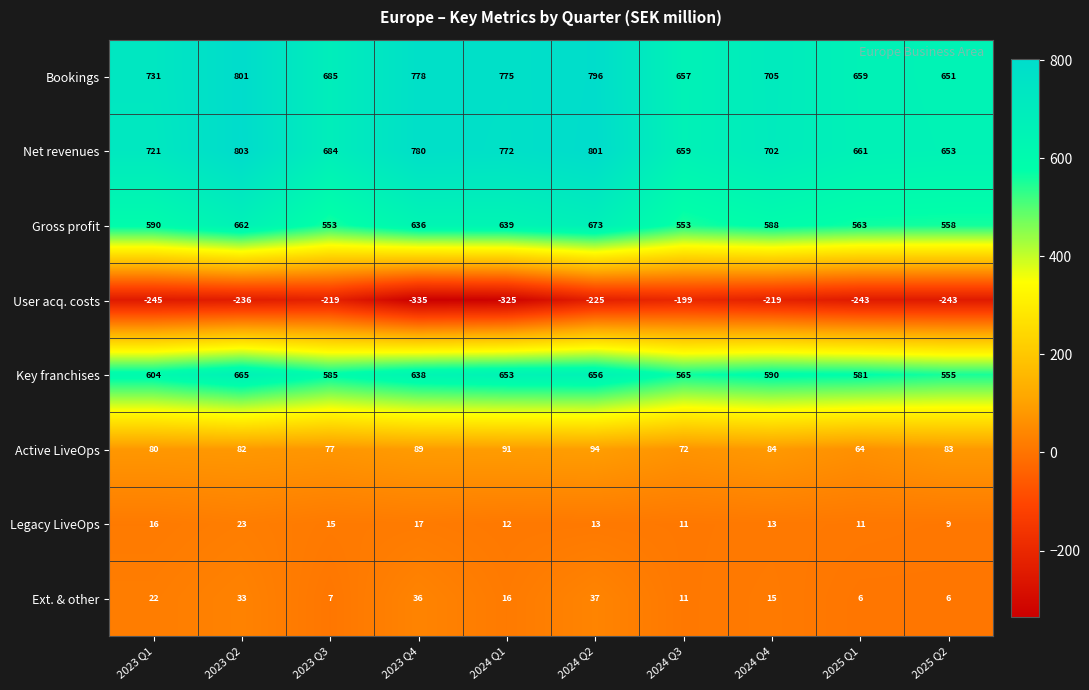

Between 2024 Q3 and 2024 Q4, which series saw the biggest shift?

Bookings